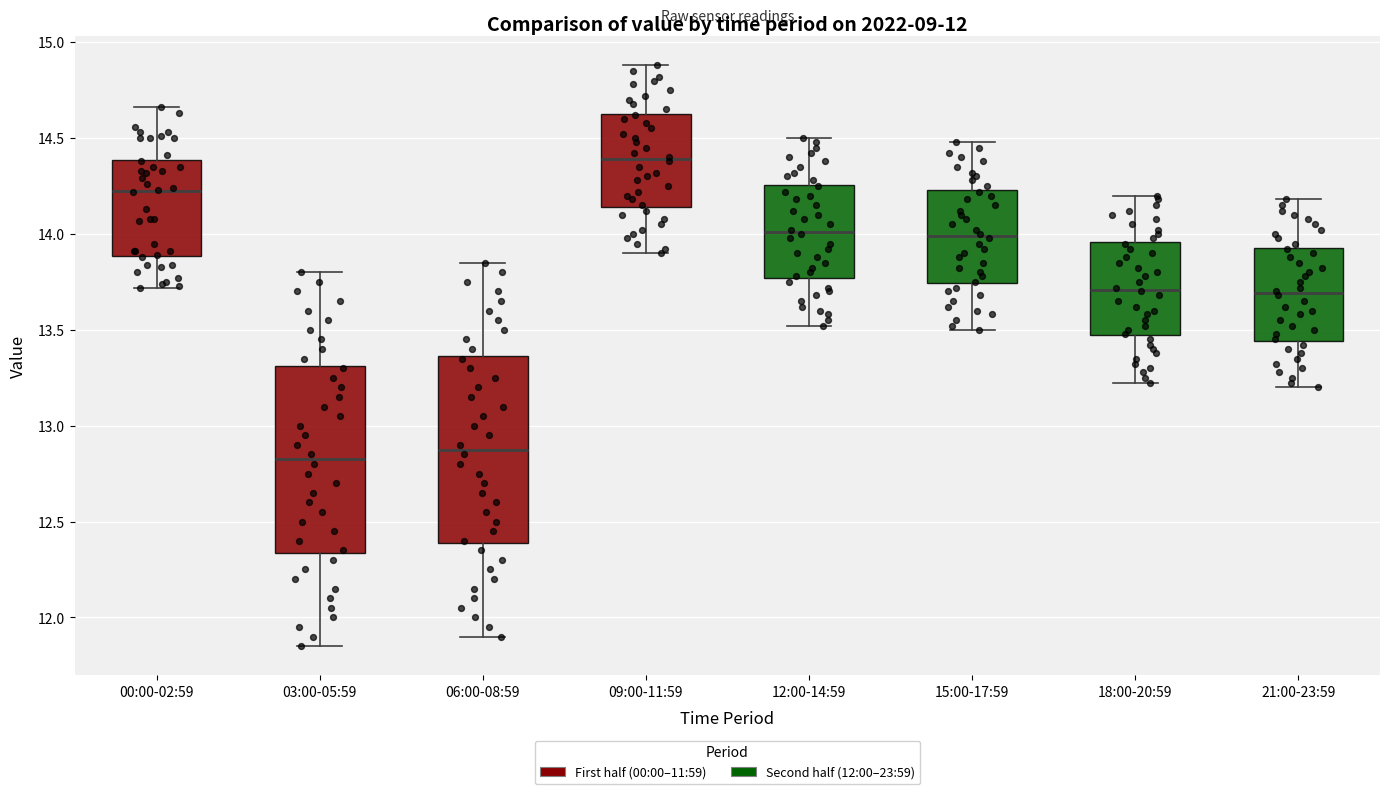

Which box has the highest median line?

09:00-11:59